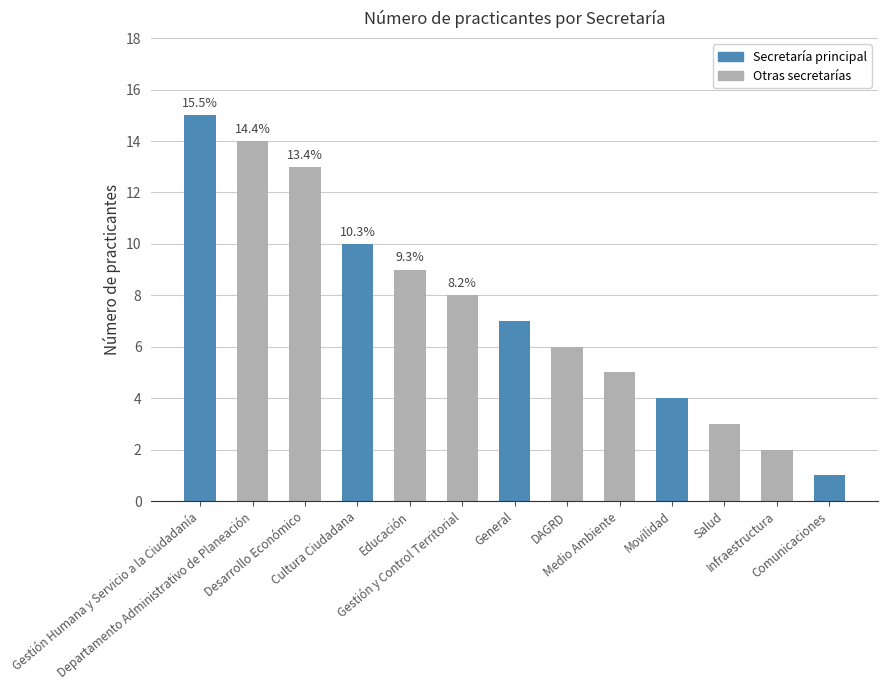

What is the change in value from DAGRD to Comunicaciones?

-5